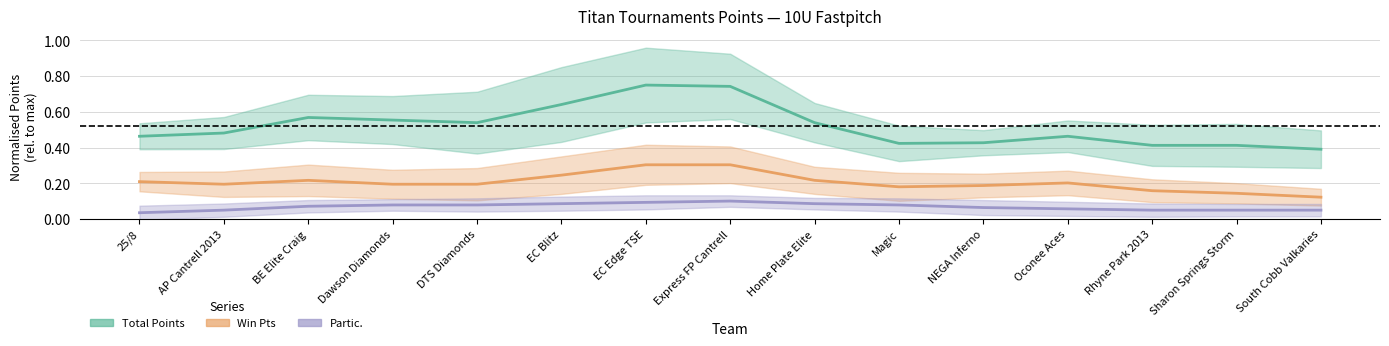

Between Dawson Diamonds and Express FP Cantrell, which is larger?

Express FP Cantrell